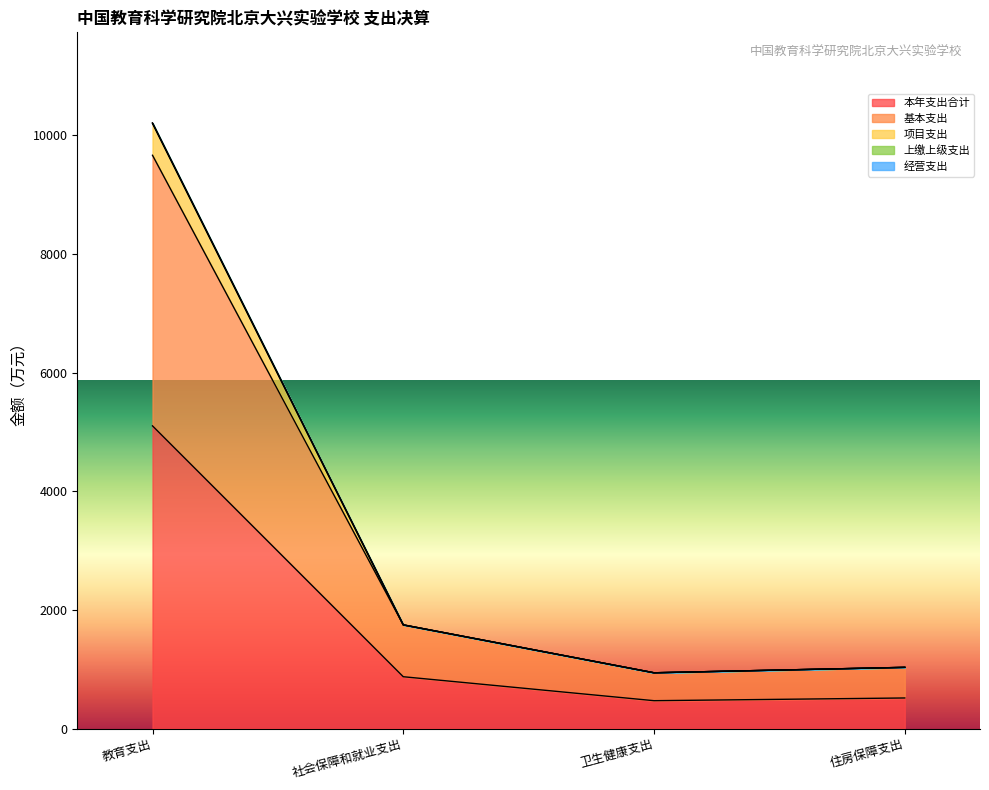

Is the value of 项目支出 at 教育支出 greater than the value of 本年支出合计 at 教育支出?

Yes